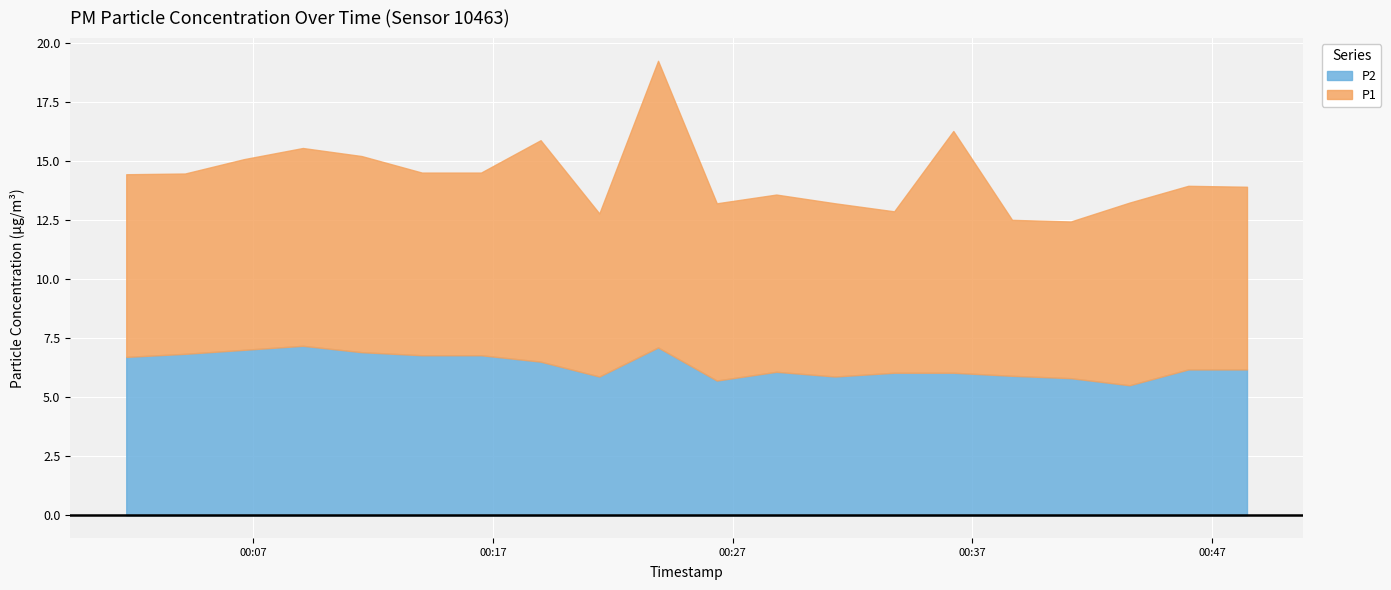

At 2023-08-30T00:33:44, list the series in order from largest to smallest.

P1, P2